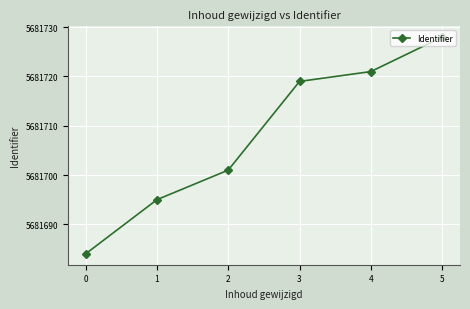

Does the chart have visible grid lines?

Yes